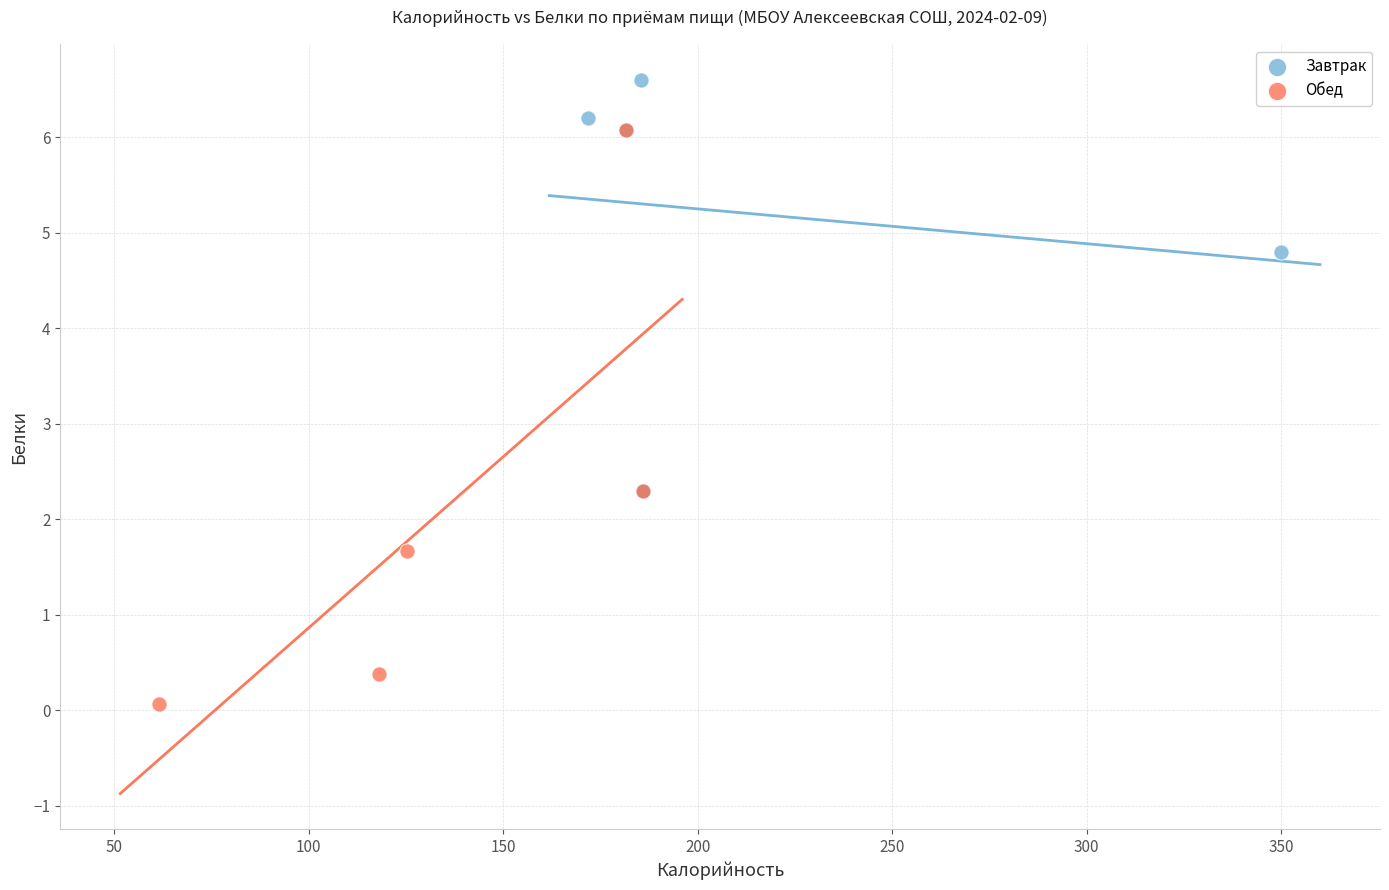

Which series reaches the minimum Y coordinate?

Обед